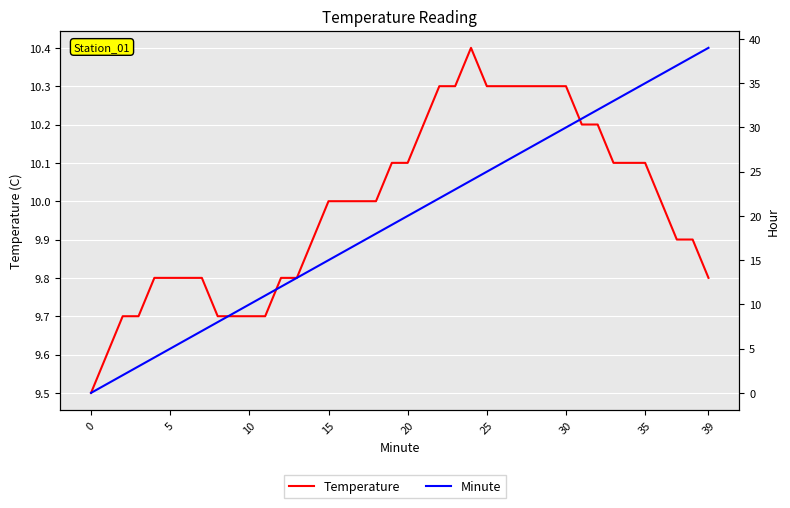

Rank the series at 5 from highest to lowest value.

Temperature, Minute